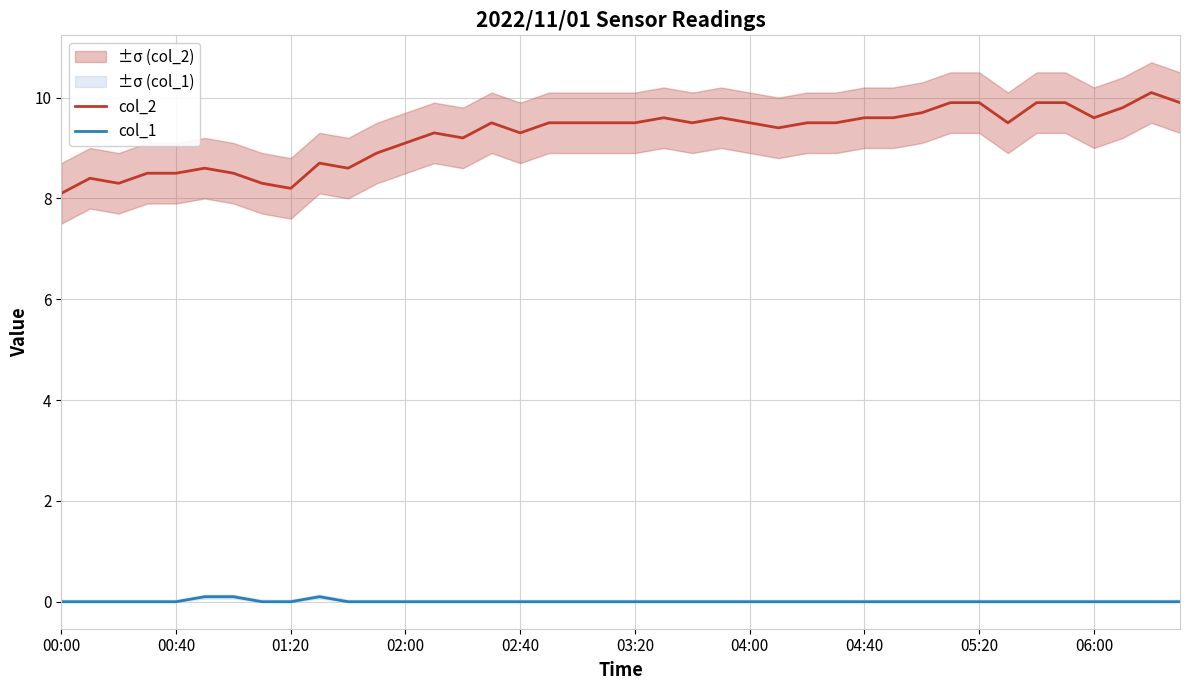

At which category does the chart reach its minimum across all series?

00:00